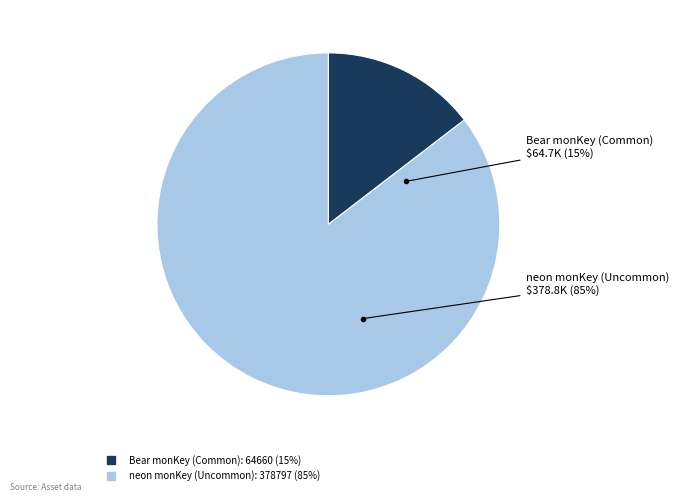

Is there any slice that represents more than half of the pie?

Yes